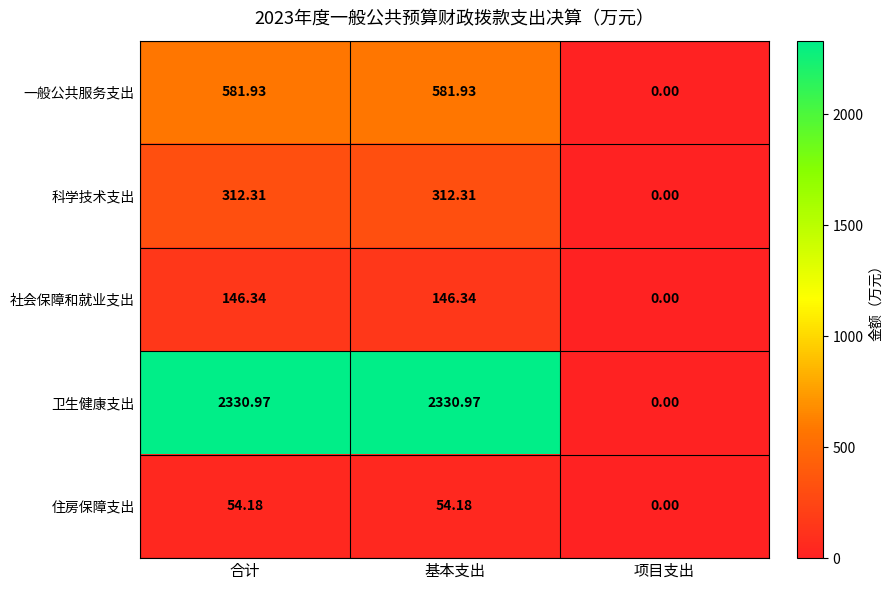

Which series has the widest spread of values?

卫生健康支出